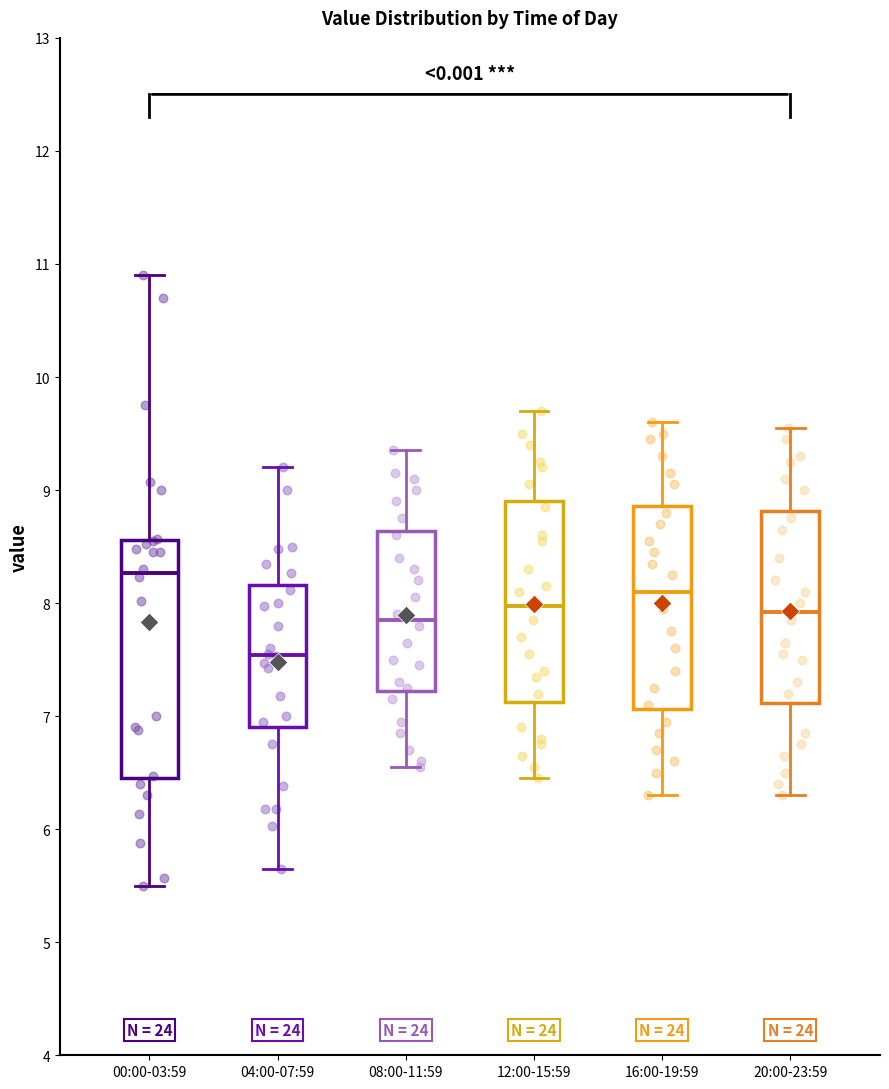

Which box has the lowest median line?

04:00-07:59